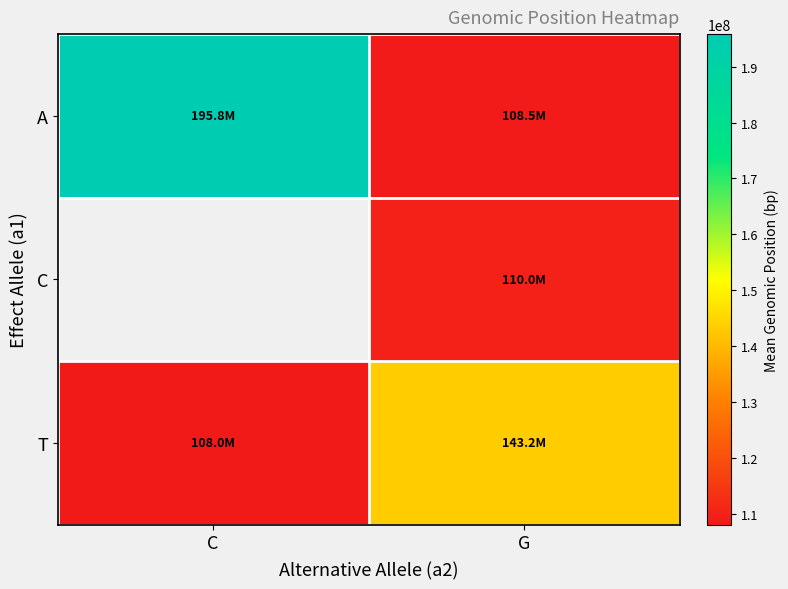

True or false: T has a value of 108021852.1 at C.

True